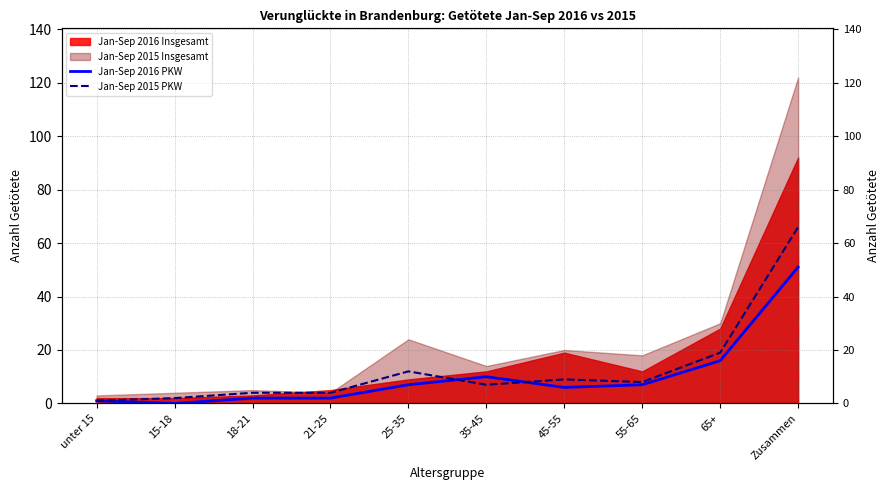

Read the Jan-Sep 2016 PKW value at 65+, to the nearest 5.

15